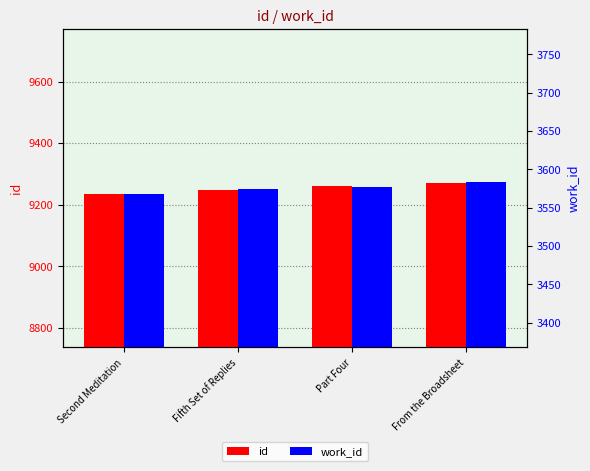

Where does the id series first go above 9262?

From the Broadsheet